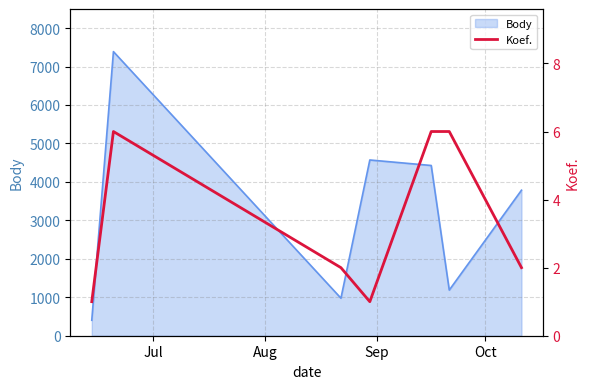

What is the minimum value for Body?

402